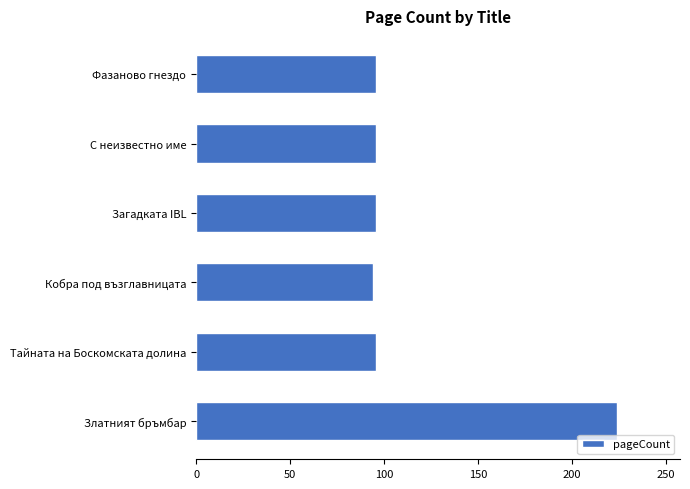

What is the greatest value displayed?

224